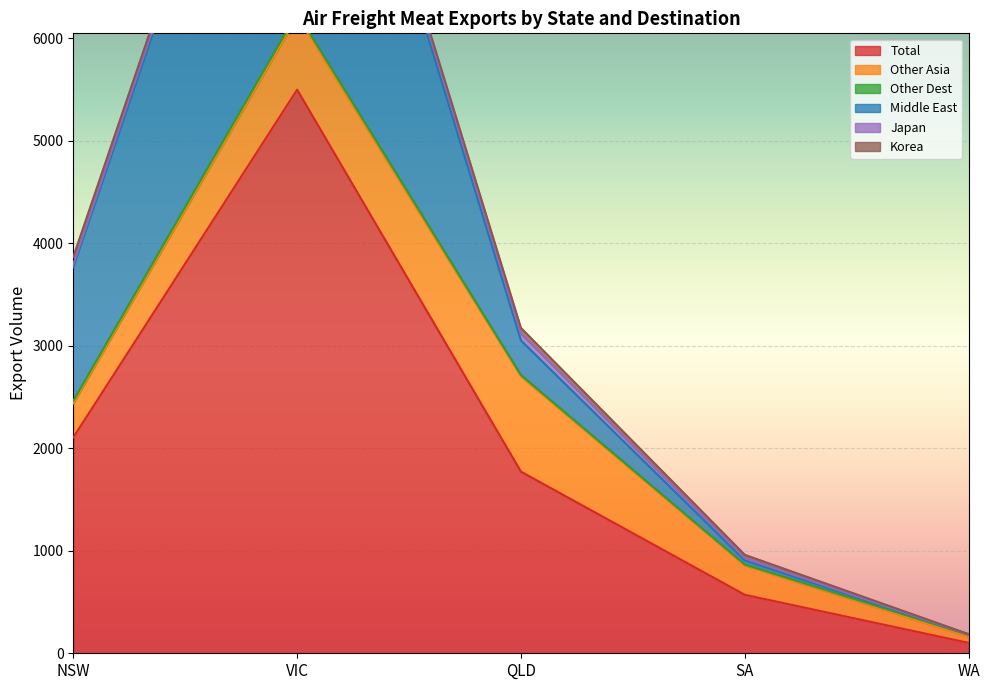

What is the label of the 2nd point from the left?

VIC